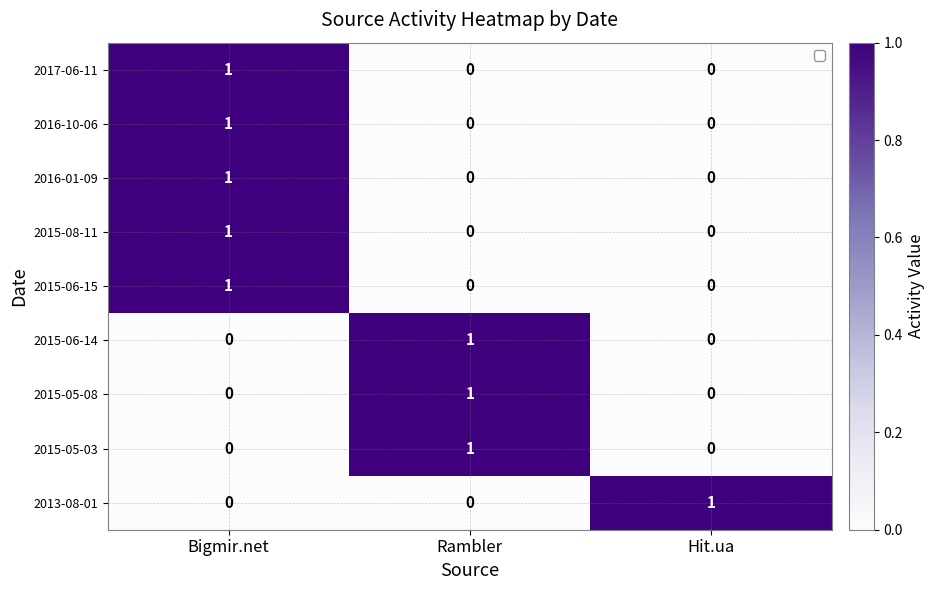

The 2015-06-14 series shows 0 at Bigmir.net. True or false?

True